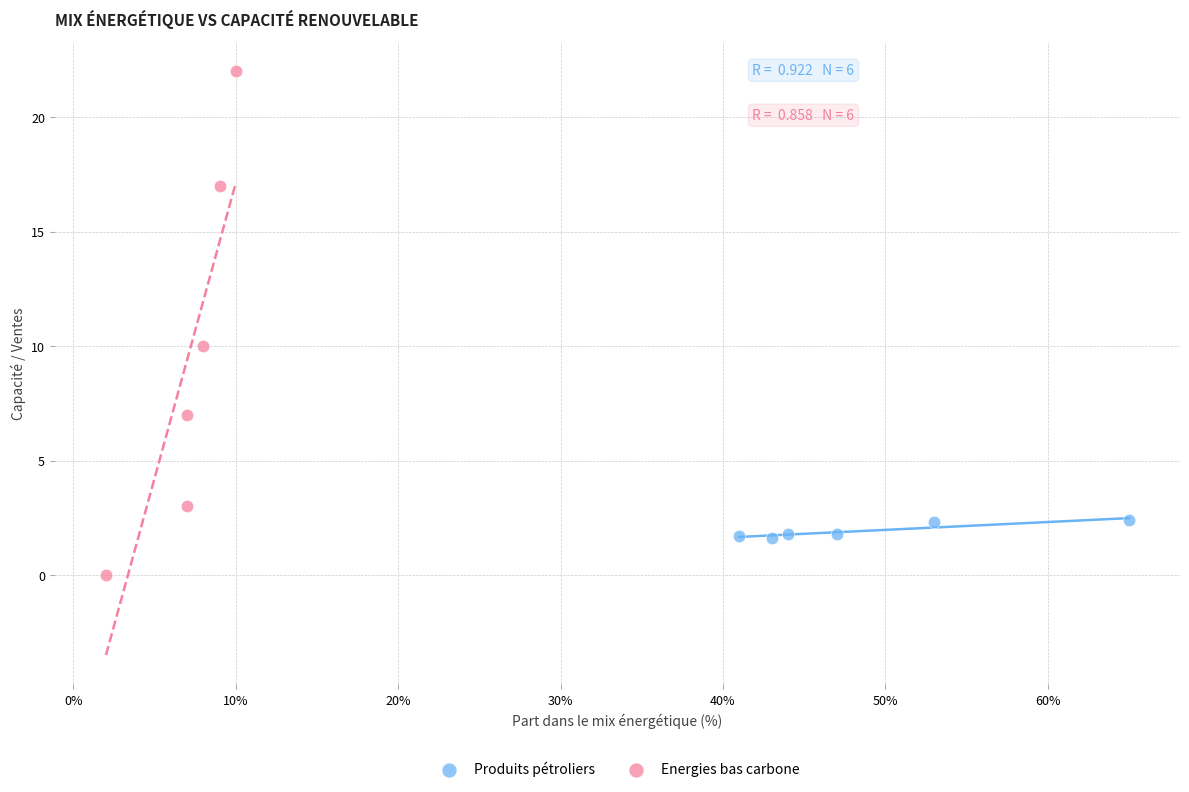

Which series contains the highest Y value?

Energies bas carbone